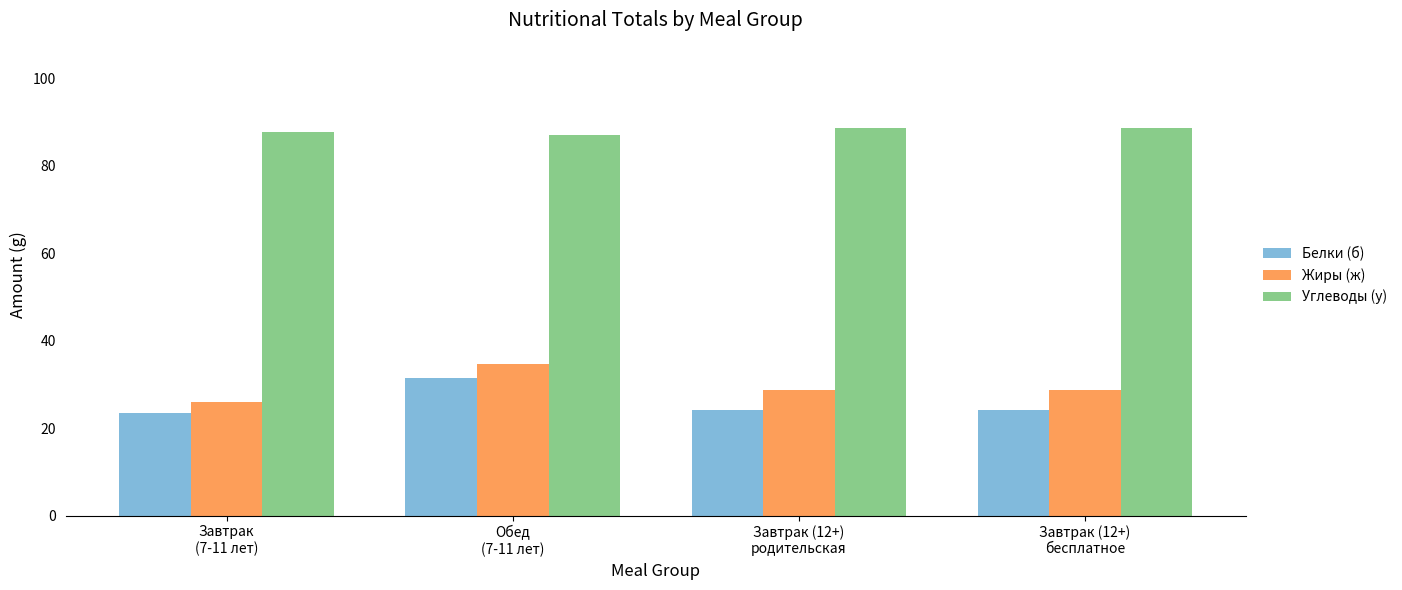

What is the minimum value for Углеводы (у)?

87.1